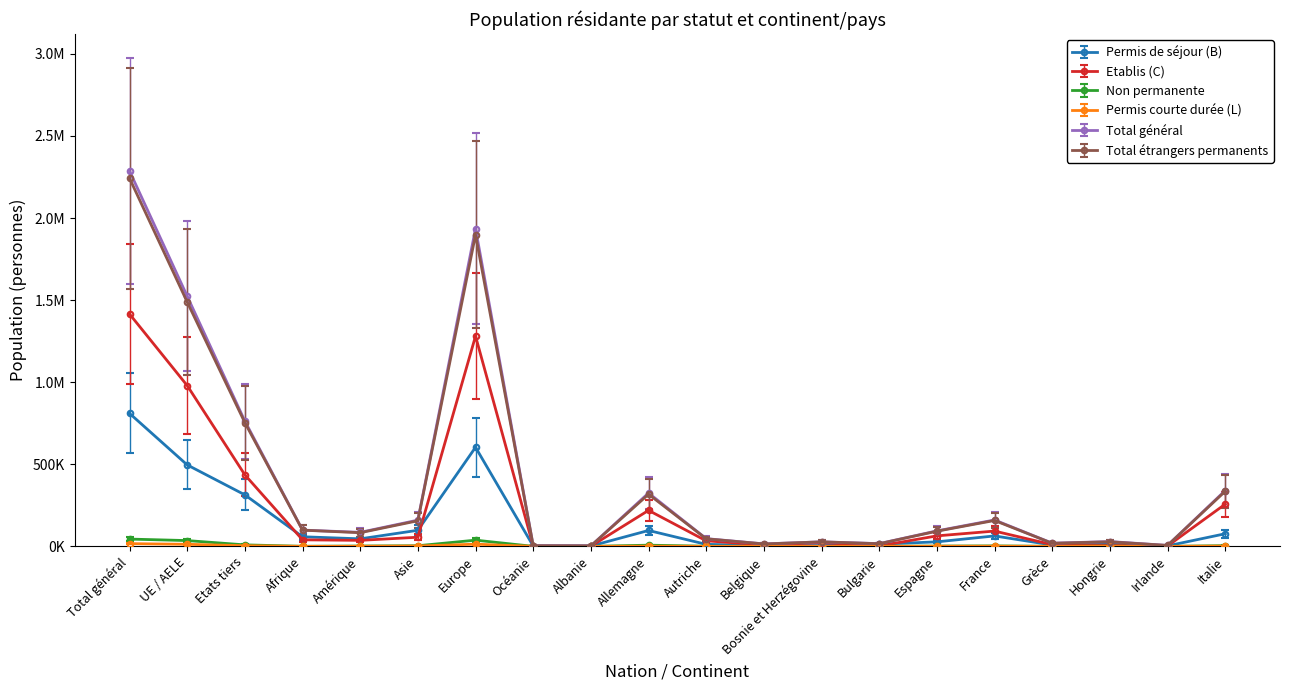

Does the chart have visible grid lines?

No